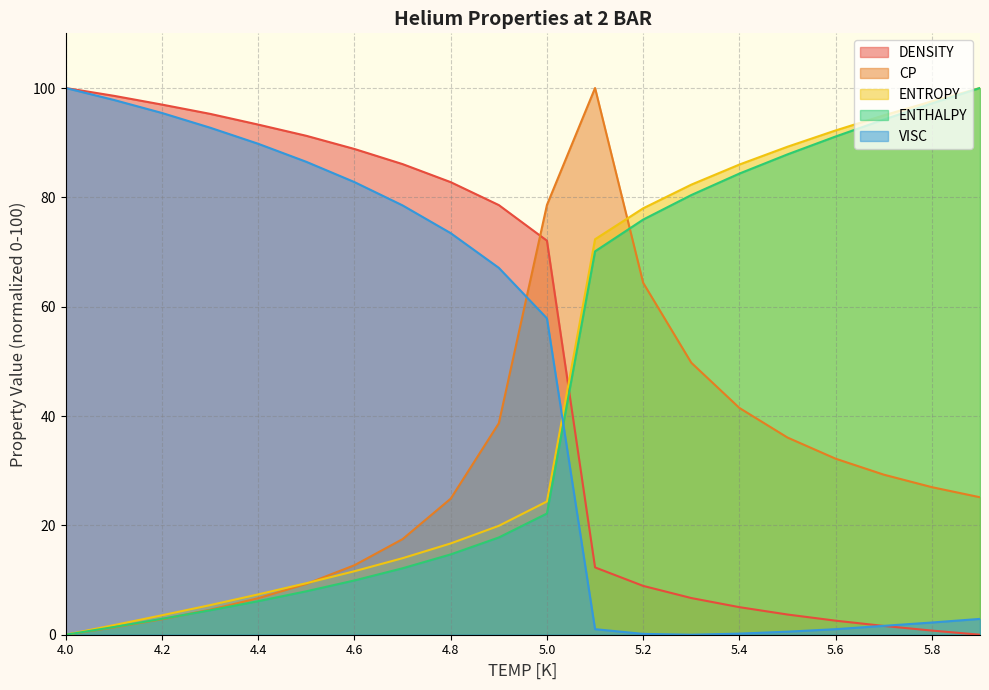

What is the maximum value shown in the chart?

100.0